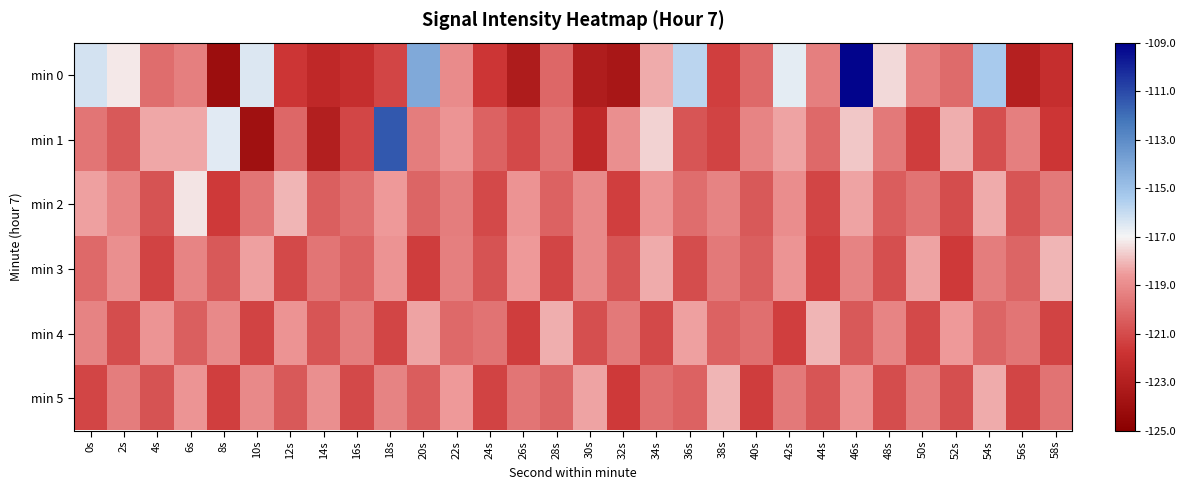

Reading left to right, extract all data points from this chart.

min 0: 0s=-116.3	2s=-117.2	4s=-120.0	6s=-119.4	8s=-124.1	10s=-116.5	12s=-121.7	14s=-122.4	16s=-122.1	18s=-121.2	20s=-114.1	22s=-119.0	24s=-121.7	26s=-123.2	28s=-120.1	30s=-123.1	32s=-123.6	34s=-118.3	36s=-115.8	38s=-121.4	40s=-120.1	42s=-116.6	44s=-119.4	46s=-109.1	48s=-117.5	50s=-119.4	52s=-120.1	54s=-115.4	56s=-122.9	58s=-122.1
min 1: 0s=-119.7	2s=-120.6	4s=-118.3	6s=-118.3	8s=-116.6	10s=-123.9	12s=-120.2	14s=-123.0	16s=-121.1	18s=-111.4	20s=-119.5	22s=-118.7	24s=-120.3	26s=-121.1	28s=-119.8	30s=-122.4	32s=-118.9	34s=-117.6	36s=-120.7	38s=-121.3	40s=-119.2	42s=-118.4	44s=-120.1	46s=-117.8	48s=-119.6	50s=-121.5	52s=-118.2	54s=-120.9	56s=-119.4	58s=-121.7
min 2: 0s=-118.5	2s=-119.2	4s=-120.8	6s=-117.3	8s=-121.6	10s=-119.7	12s=-118.1	14s=-120.4	16s=-119.9	18s=-118.6	20s=-120.2	22s=-119.5	24s=-121.1	26s=-118.8	28s=-120.3	30s=-119.1	32s=-121.4	34s=-118.7	36s=-120.0	38s=-119.3	40s=-120.6	42s=-119.0	44s=-121.2	46s=-118.4	48s=-120.5	50s=-119.8	52s=-121.0	54s=-118.3	56s=-120.7	58s=-119.6
min 3: 0s=-120.1	2s=-118.9	4s=-121.3	6s=-119.2	8s=-120.6	10s=-118.5	12s=-121.1	14s=-119.7	16s=-120.3	18s=-118.8	20s=-121.5	22s=-119.4	24s=-120.8	26s=-118.6	28s=-121.2	30s=-119.1	32s=-120.7	34s=-118.3	36s=-121.0	38s=-119.6	40s=-120.4	42s=-118.7	44s=-121.4	46s=-119.3	48s=-120.9	50s=-118.4	52s=-121.6	54s=-119.5	56s=-120.2	58s=-118.1
min 4: 0s=-119.3	2s=-121.0	4s=-118.7	6s=-120.4	8s=-119.1	10s=-121.3	12s=-118.8	14s=-120.7	16s=-119.5	18s=-121.2	20s=-118.4	22s=-120.1	24s=-119.8	26s=-121.5	28s=-118.2	30s=-120.9	32s=-119.6	34s=-121.1	36s=-118.5	38s=-120.3	40s=-119.9	42s=-121.4	44s=-118.1	46s=-120.6	48s=-119.2	50s=-121.1	52s=-118.6	54s=-120.2	56s=-119.7	58s=-121.3
min 5: 0s=-121.2	2s=-119.5	4s=-120.8	6s=-118.7	8s=-121.4	10s=-119.1	12s=-120.6	14s=-118.9	16s=-121.1	18s=-119.3	20s=-120.5	22s=-118.6	24s=-121.3	26s=-119.7	28s=-120.2	30s=-118.4	32s=-121.6	34s=-119.9	36s=-120.3	38s=-118.1	40s=-121.5	42s=-119.6	44s=-120.7	46s=-118.8	48s=-121.0	50s=-119.4	52s=-120.9	54s=-118.3	56s=-121.2	58s=-119.8